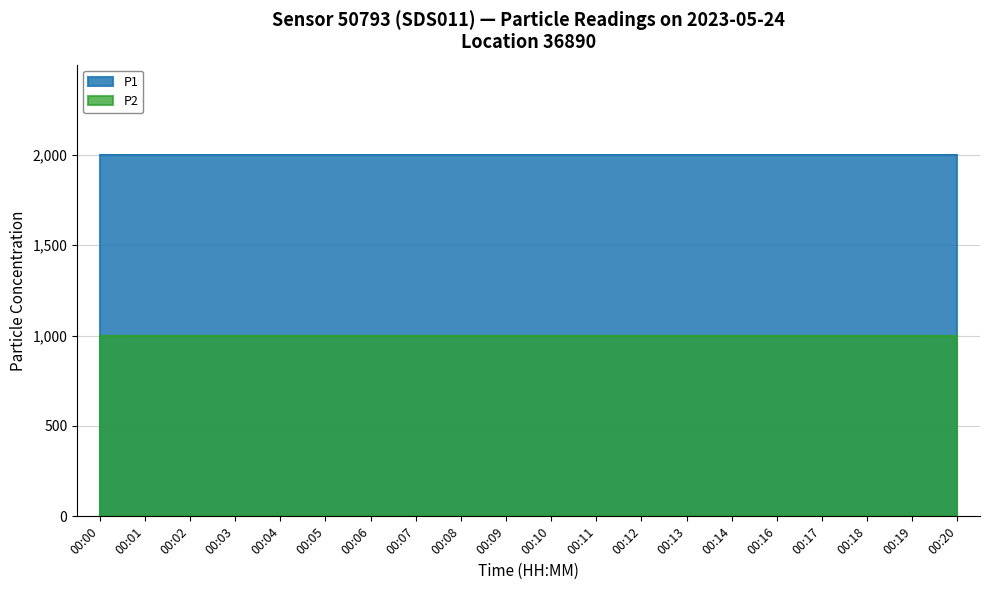

Reading right to left, what are all the values shown in this chart?

P1: 1999.9	1999.9	1999.9	1999.9	1999.9	1999.9	1999.9	1999.9	1999.9	1999.9	1999.9	1999.9	1999.9	1999.9	1999.9	1999.9	1999.9	1999.9	1999.9	1999.9
P2: 999.9	999.9	999.9	999.9	999.9	999.9	999.9	999.9	999.9	999.9	999.9	999.9	999.9	999.9	999.9	999.9	999.9	999.9	999.9	999.9